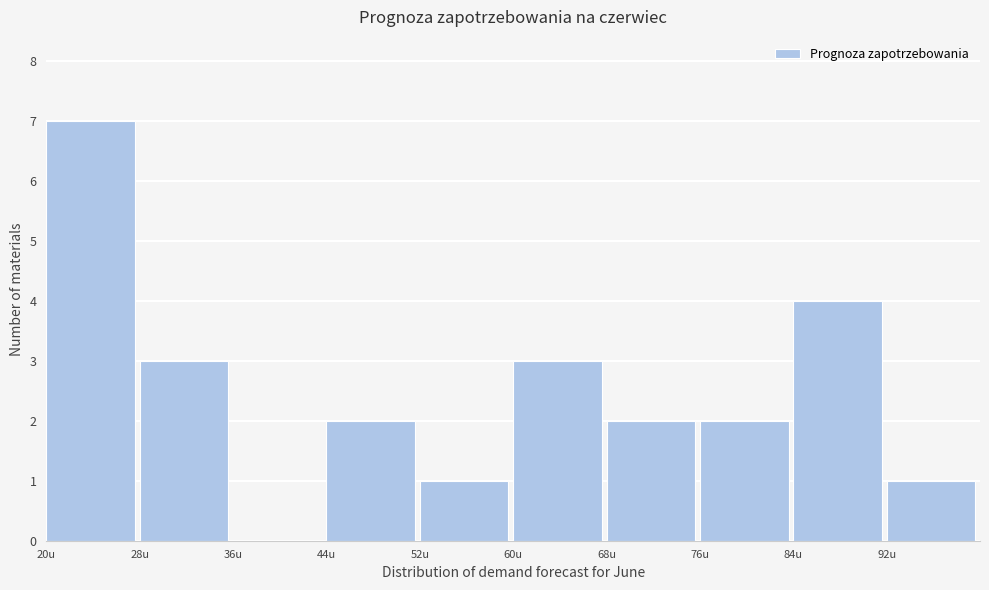

Reading left to right, transcribe this chart: for each bar, give the range it covers on the x-axis and its height. The values are not printed on the chart, so give them approximately, as read against the axis.

20 to 28: 7
28 to 36: 3
36 to 44: 0
44 to 52: 2
52 to 60: 1
60 to 68: 3
68 to 76: 2
76 to 84: 2
84 to 92: 4
92 to 100: 1